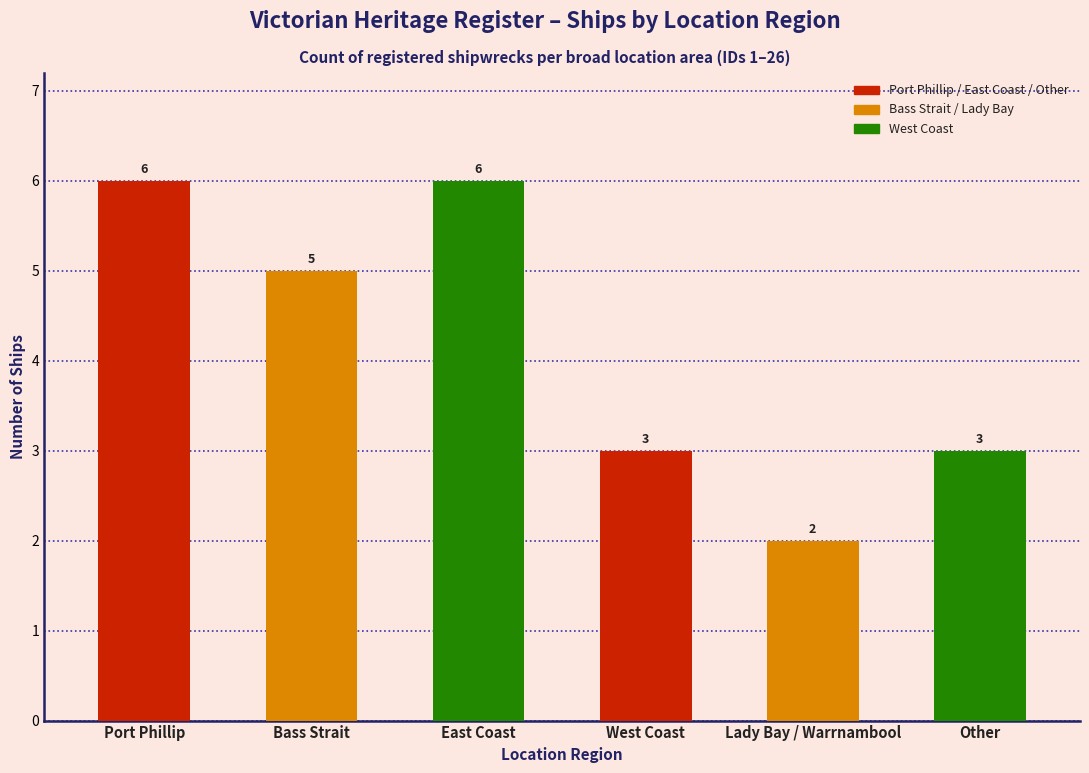

How many bars are there in total?

6